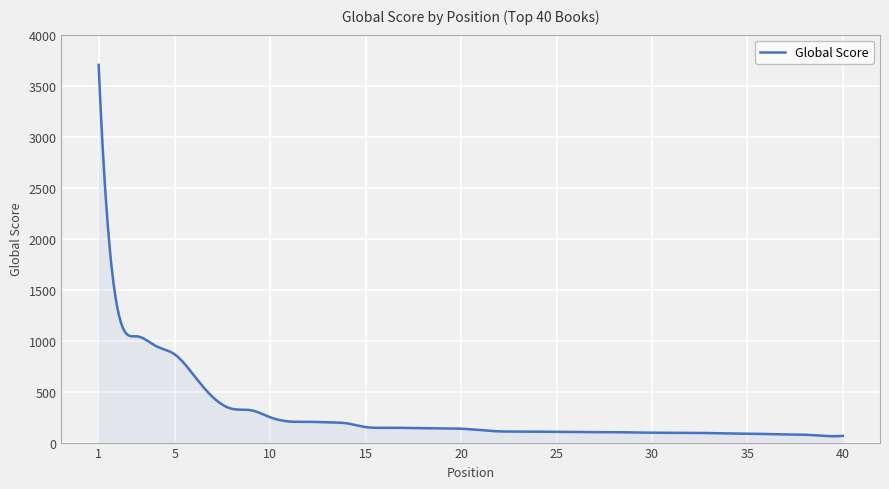

How many lines are shown in the chart?

1